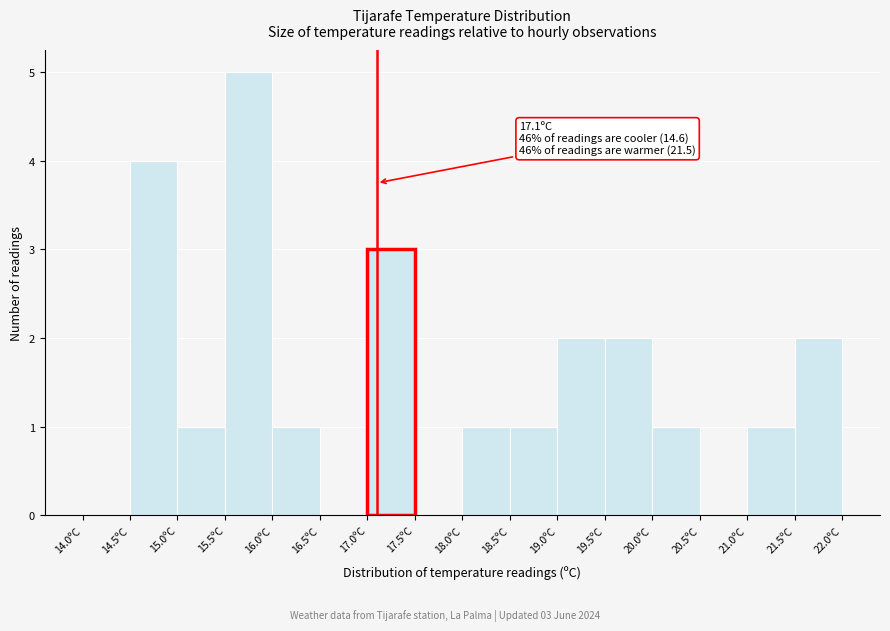

Which range on the x-axis has the tallest bar?

15.5 to 16.0